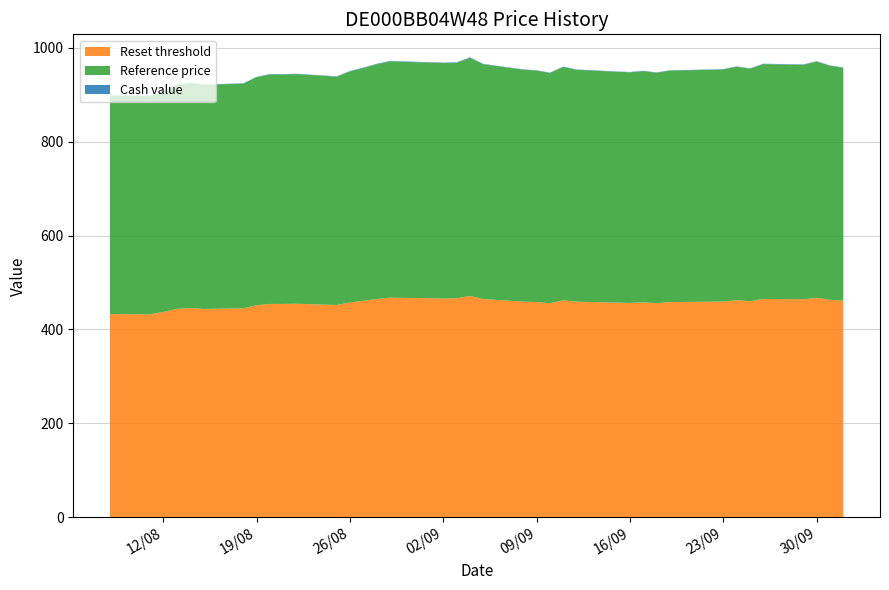

Reading left to right, list all the values displayed in this chart.

Reset threshold: 2025-10-02=461.2	2025-10-01=463.3	2025-09-30=467.5	2025-09-29=464.3	2025-09-26=465.0	2025-09-25=460.3	2025-09-24=462.3	2025-09-23=459.5	2025-09-22=459.1	2025-09-19=458.4	2025-09-18=456.2	2025-09-17=457.9	2025-09-16=456.6	2025-09-15=457.1	2025-09-12=459.2	2025-09-11=462.1	2025-09-10=455.9	2025-09-09=458.3	2025-09-08=459.3	2025-09-05=464.8	2025-09-04=471.4	2025-09-03=466.4	2025-09-02=466.1	2025-08-29=467.8	2025-08-28=464.9	2025-08-27=461.0	2025-08-26=457.6	2025-08-25=452.1	2025-08-22=454.8	2025-08-21=454.4	2025-08-20=454.5	2025-08-19=451.6	2025-08-18=445.0	2025-08-15=443.8	2025-08-14=445.7	2025-08-13=443.9	2025-08-12=437.3	2025-08-11=432.2	2025-08-08=432.8
Reference price: 2025-10-02=495.9	2025-10-01=498.2	2025-09-30=502.7	2025-09-29=499.2	2025-09-26=500.0	2025-09-25=495.0	2025-09-24=497.1	2025-09-23=494.1	2025-09-22=493.7	2025-09-19=492.9	2025-09-18=490.5	2025-09-17=492.3	2025-09-16=491.0	2025-09-15=491.5	2025-09-12=493.7	2025-09-11=496.9	2025-09-10=490.3	2025-09-09=492.8	2025-09-08=493.9	2025-09-05=499.8	2025-09-04=506.9	2025-09-03=501.5	2025-09-02=501.1	2025-08-29=503.0	2025-08-28=499.9	2025-08-27=495.7	2025-08-26=492.0	2025-08-25=486.2	2025-08-22=489.0	2025-08-21=488.6	2025-08-20=488.7	2025-08-19=485.6	2025-08-18=478.5	2025-08-15=477.2	2025-08-14=479.2	2025-08-13=477.3	2025-08-12=470.2	2025-08-11=464.7	2025-08-08=465.4
Cash value: 2025-10-02=0.8	2025-10-01=0.8	2025-09-30=0.9	2025-09-29=0.9	2025-09-26=0.9	2025-09-25=0.8	2025-09-24=0.8	2025-09-23=0.8	2025-09-22=0.8	2025-09-19=0.8	2025-09-18=0.7	2025-09-17=0.8	2025-09-16=0.7	2025-09-15=0.8	2025-09-12=0.8	2025-09-11=0.9	2025-09-10=0.7	2025-09-09=0.8	2025-09-08=0.8	2025-09-05=1.0	2025-09-04=1.2	2025-09-03=1.0	2025-09-02=1.0	2025-08-29=1.1	2025-08-28=1.0	2025-08-27=0.9	2025-08-26=0.8	2025-08-25=0.7	2025-08-22=0.8	2025-08-21=0.8	2025-08-20=0.8	2025-08-19=0.7	2025-08-18=0.6	2025-08-15=0.6	2025-08-14=0.7	2025-08-13=0.6	2025-08-12=0.5	2025-08-11=0.5	2025-08-08=0.5